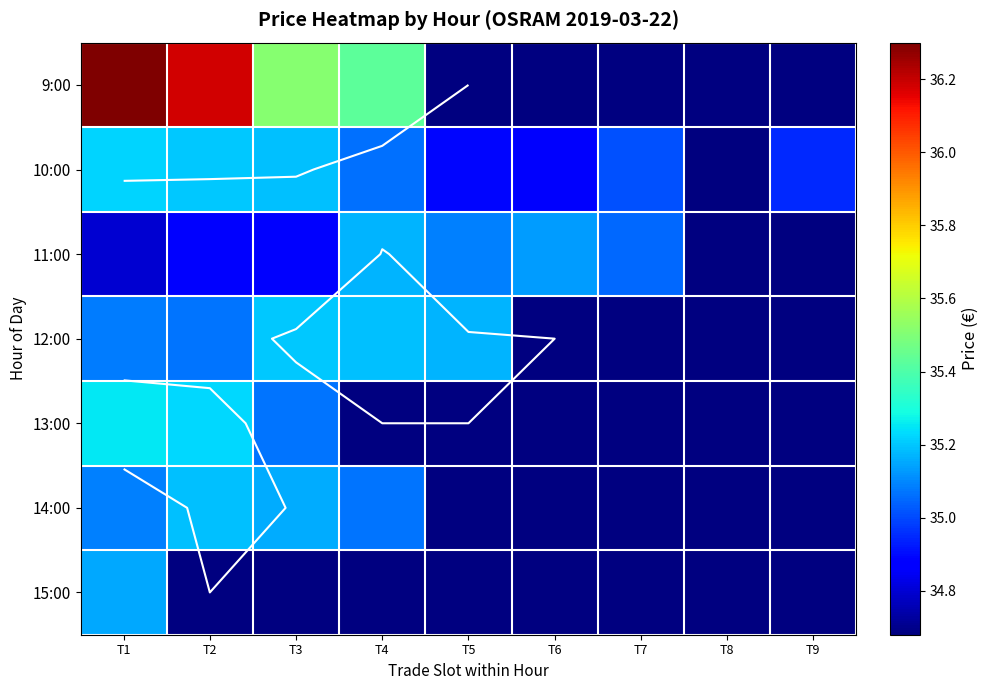

The value of 10:00 at T1 is 35.2. True or false?

True